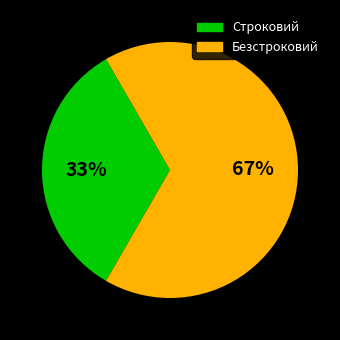

Between Строковий and Безстроковий, which is larger?

Безстроковий